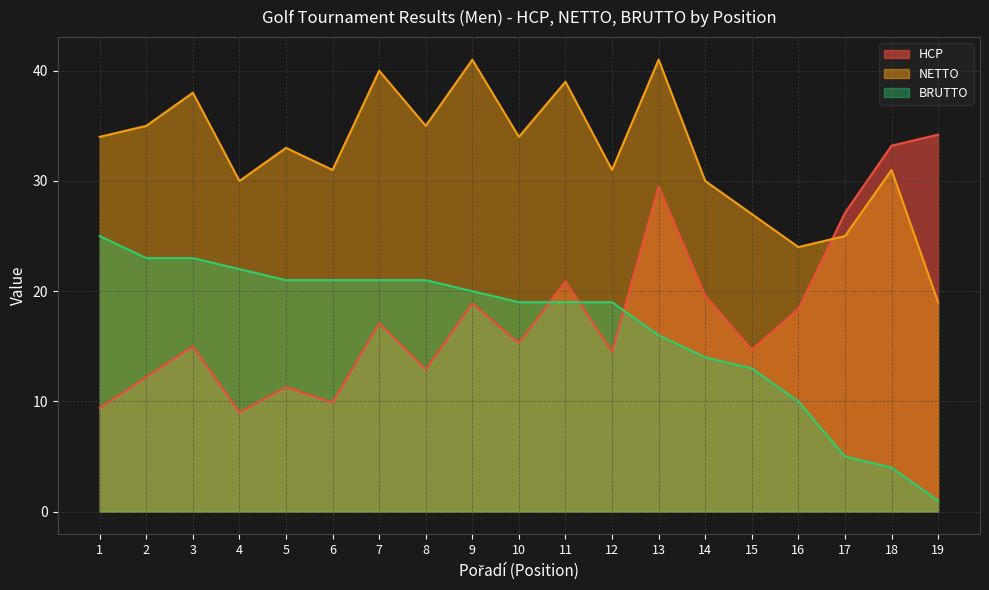

List the series in order of their peak value, highest first.

NETTO, HCP, BRUTTO